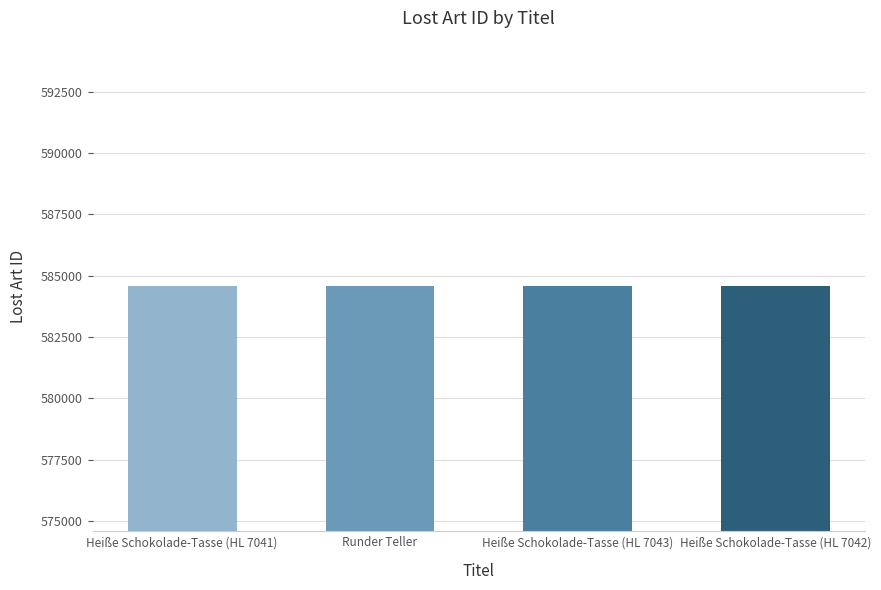

What is the label of the 4th bar from the right?

Heiße Schokolade-Tasse (HL 7041)